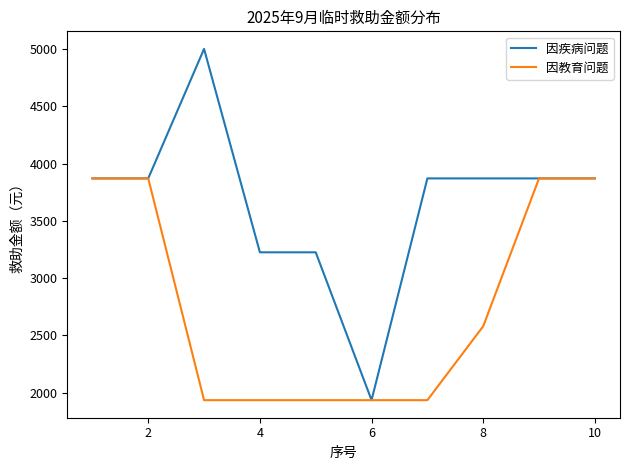

Which series has the largest range (max minus min)?

因疾病问题